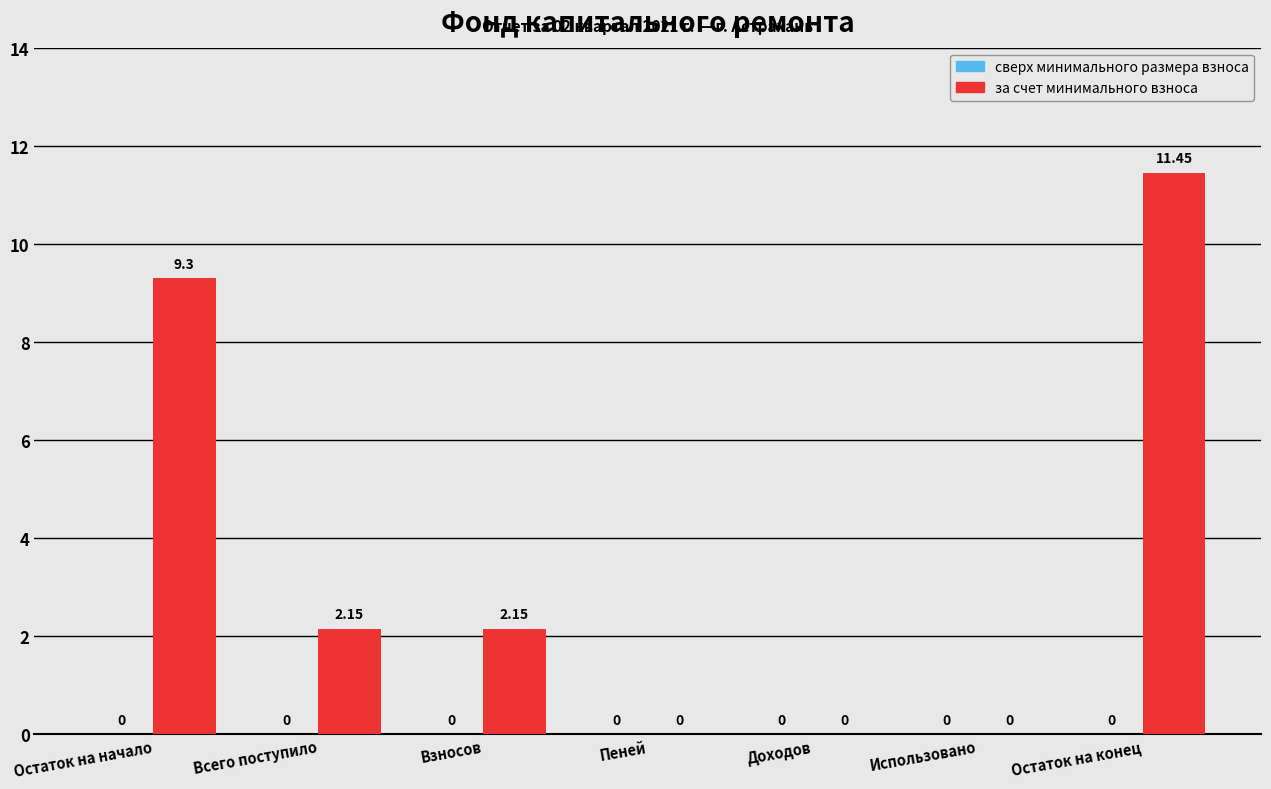

Between Пеней and Взносов, which is larger?

Взносов